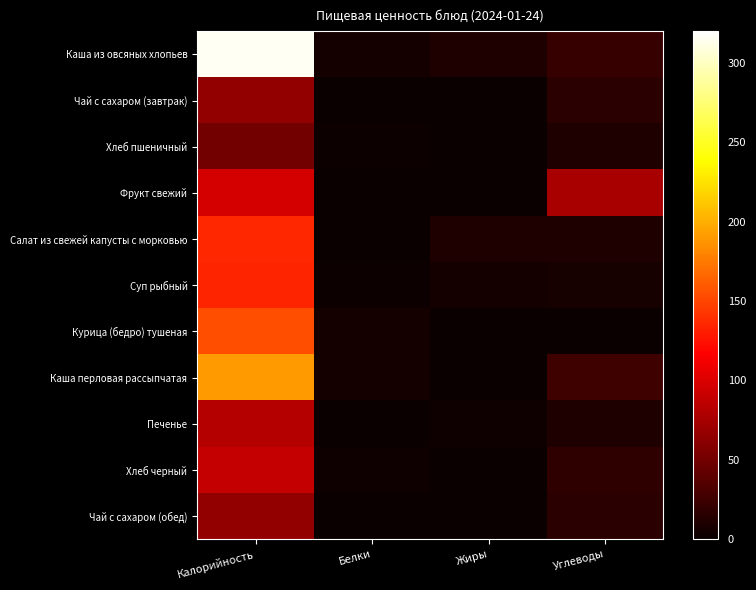

Between Калорийность and Углеводы, which is larger?

Калорийность